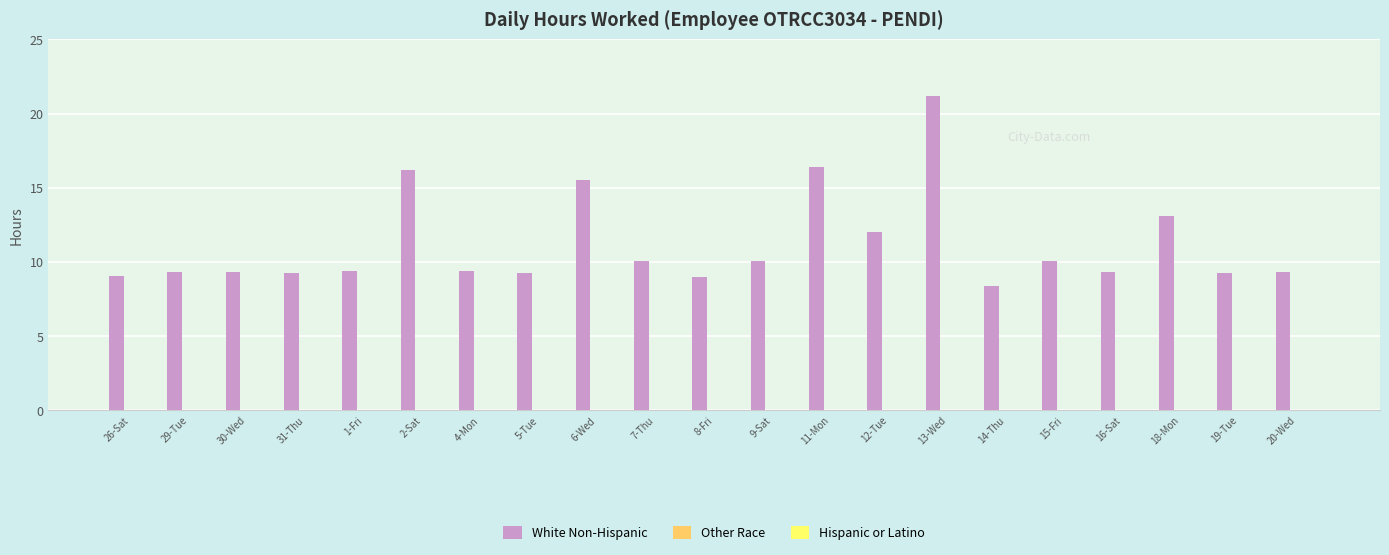

True or false: the data shows 9.2 at 5-Tue.

True